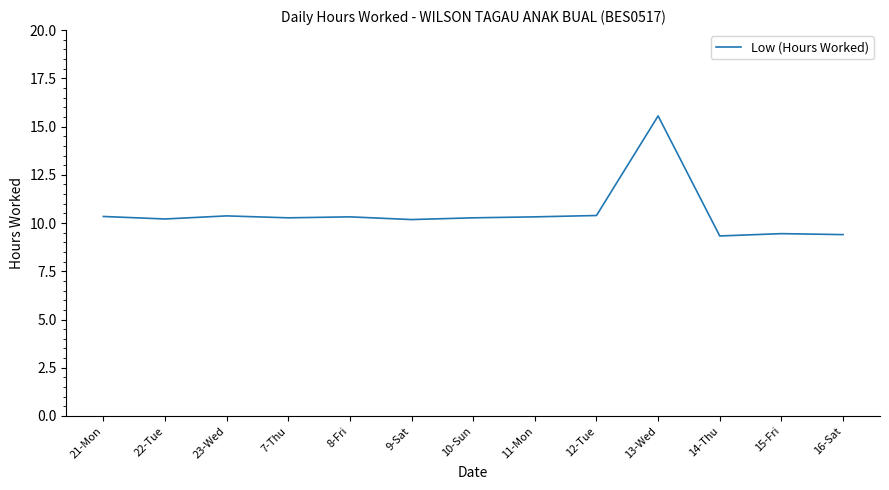

True or false: the data shows 9.4 at 15-Fri.

True